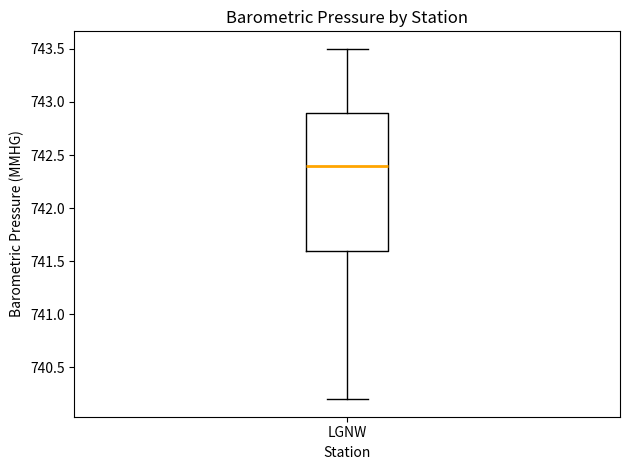

Transcribe this box plot: give where the median line is, the range the box spans, and where the two whiskers end, as read against the y-axis. The values are not printed on the chart, so give them approximately, as read against the axis.

median 742.4, box 741.6 to 742.9, whiskers 740.2 to 743.5